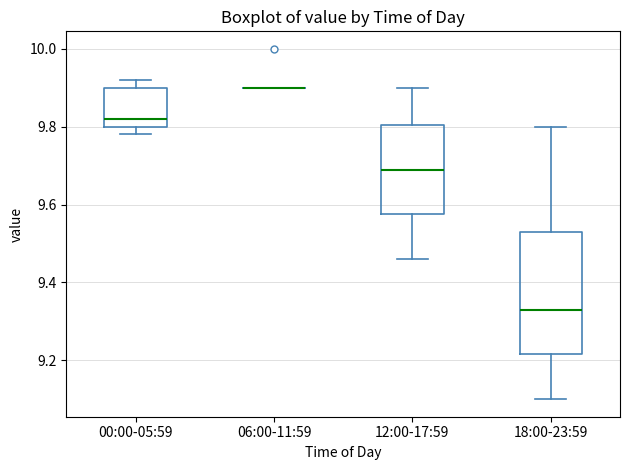

Reading left to right, transcribe this box plot: for each box, give where its median line is, the range the box spans, and where its two whiskers end, as read against the y-axis. The values are not printed on the chart, so give them approximately, as read against the axis.

00:00-05:59: median 9.82, box 9.80 to 9.90, whiskers 9.78 to 9.92
06:00-11:59: box collapsed to a line at 9.90, whiskers 9.90 to 9.90
12:00-17:59: median 9.70, box 9.58 to 9.80, whiskers 9.46 to 9.90
18:00-23:59: median 9.34, box 9.22 to 9.54, whiskers 9.10 to 9.80